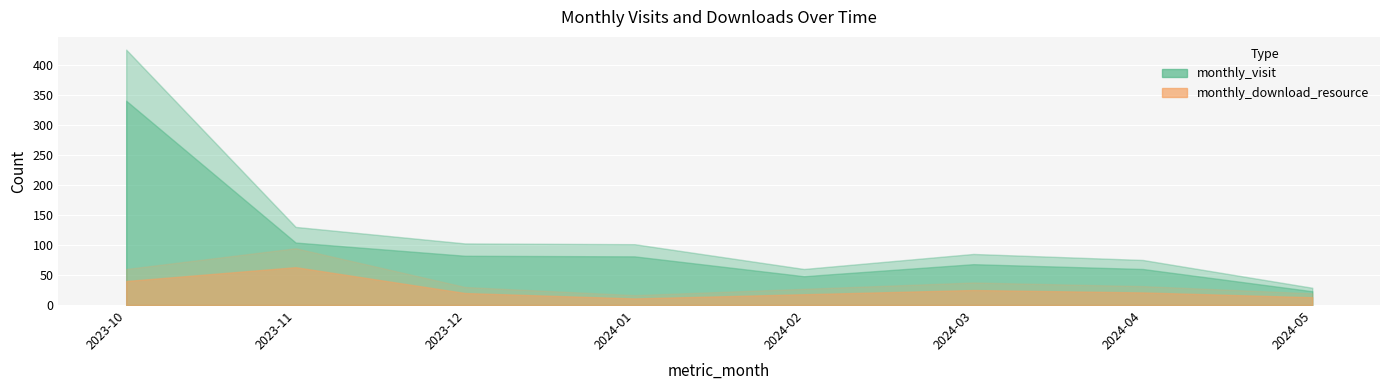

True or false: monthly_download_resource and monthly_visit intersect in this chart.

False